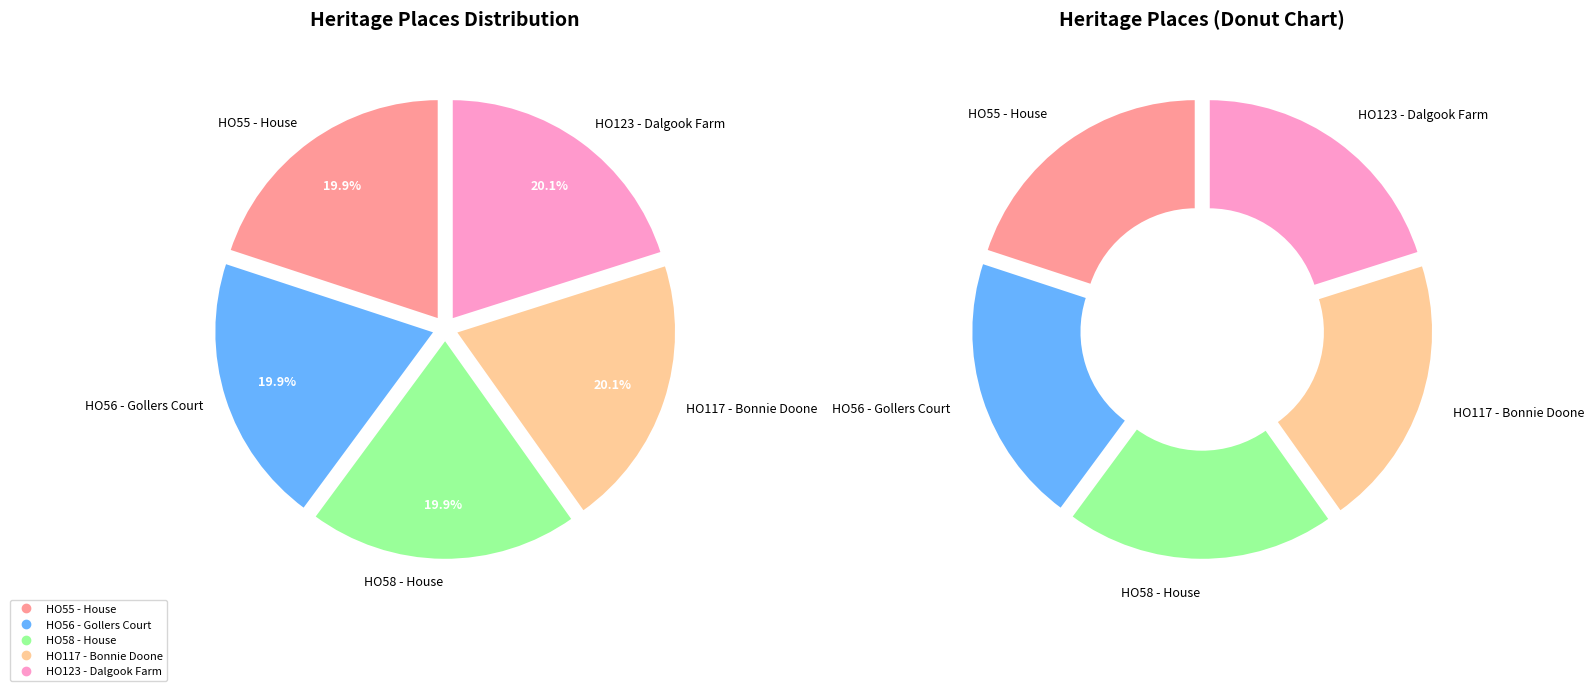

To the nearest percent, what percentage of the pie is HO55 - House, 974-1048 Melton Highway?

20%